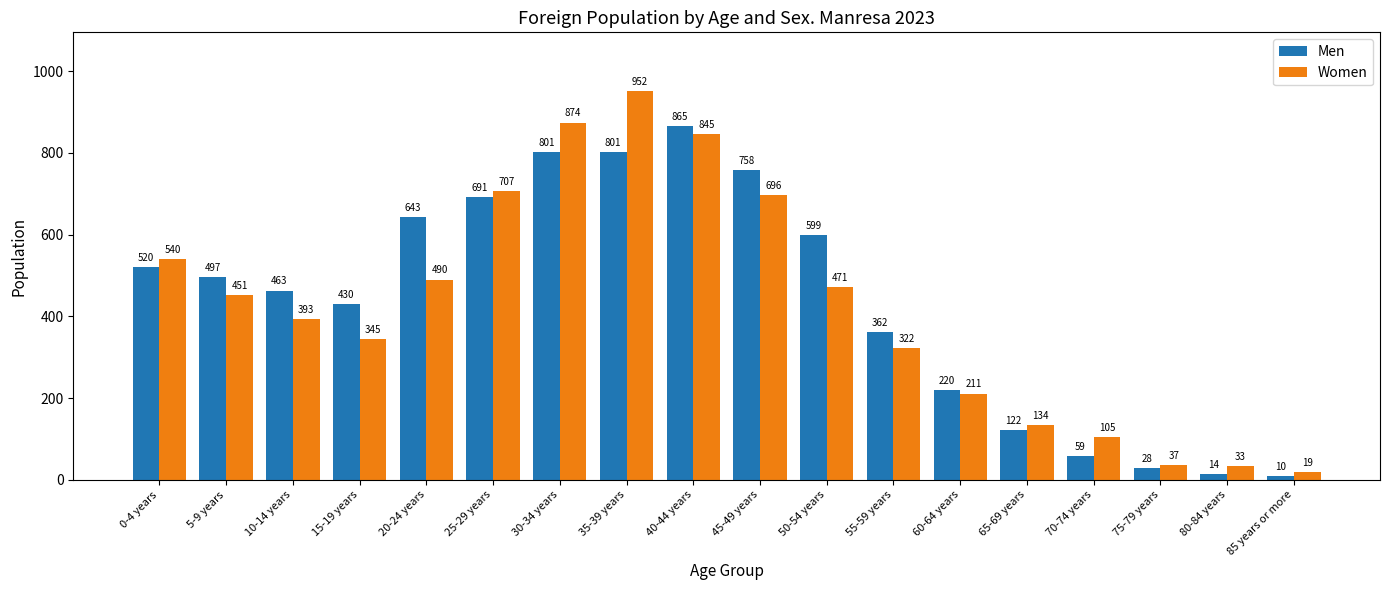

What is the spread (max minus min) of values at 20-24 years?

153